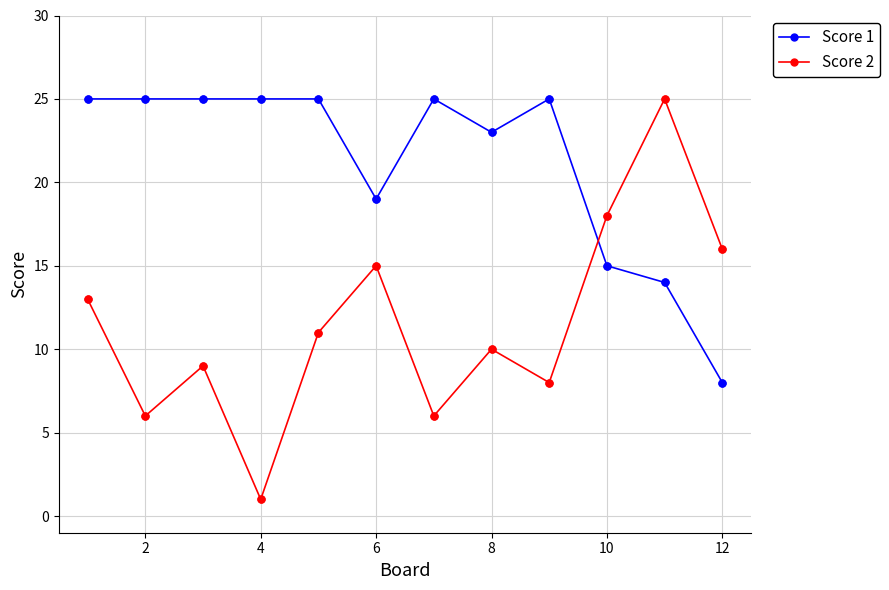

Which series has the widest spread of values?

Score 2